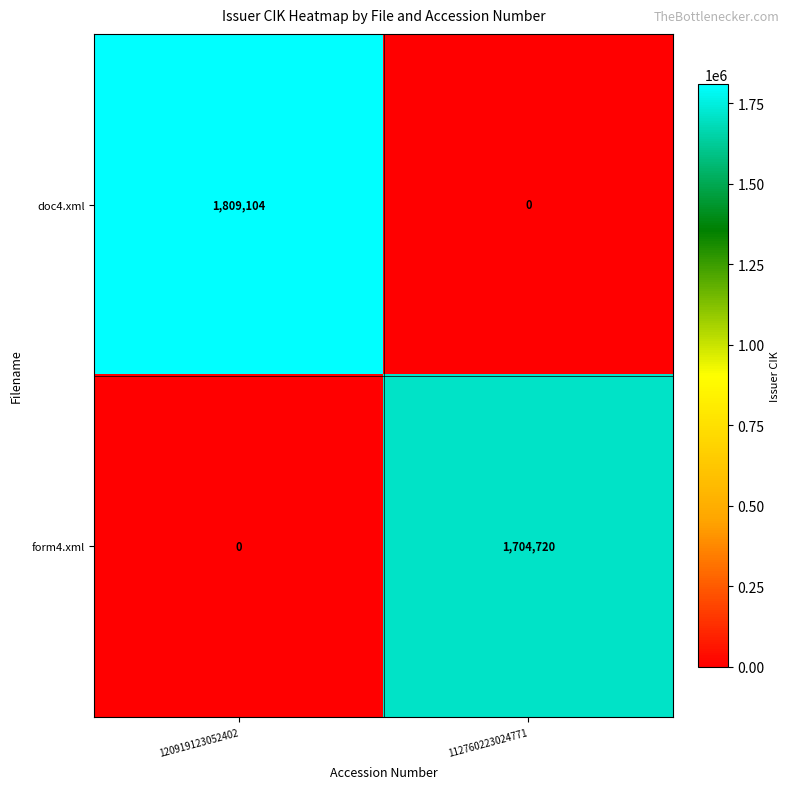

What is the difference between the doc4.xml values at 112760223024771 and 120919123052402?

1809104